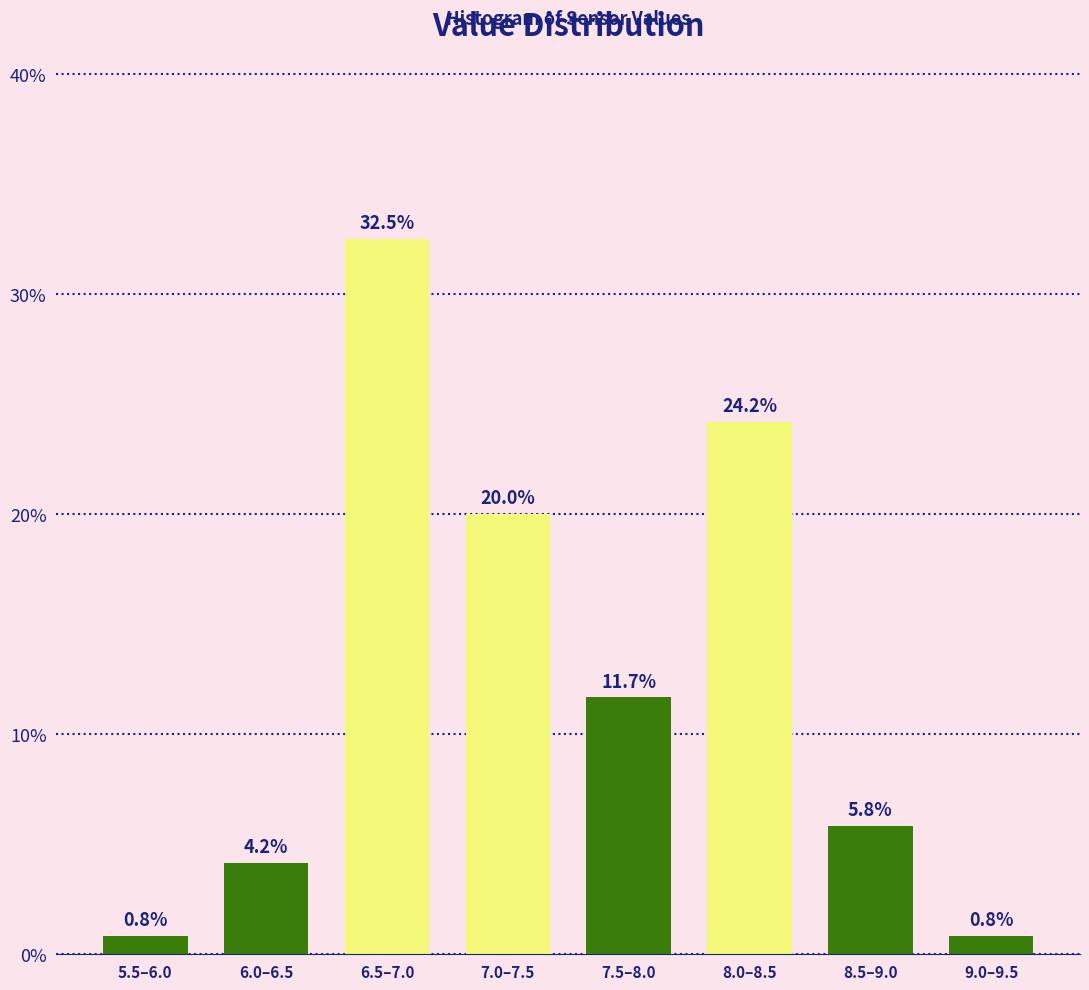

Reading right to left, what are all the values shown in this chart?

9.0–9.5=0.8	8.5–9.0=5.8	8.0–8.5=24.2	7.5–8.0=11.7	7.0–7.5=20.0	6.5–7.0=32.5	6.0–6.5=4.2	5.5–6.0=0.8